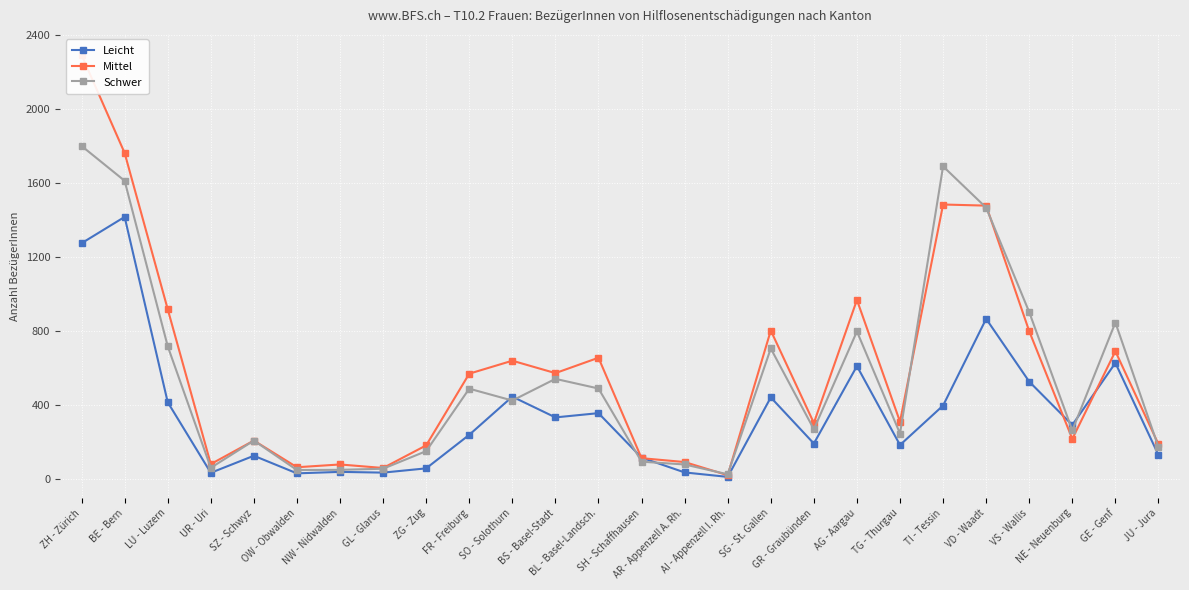

Where does the Leicht series first go above 293?

ZH - Zürich